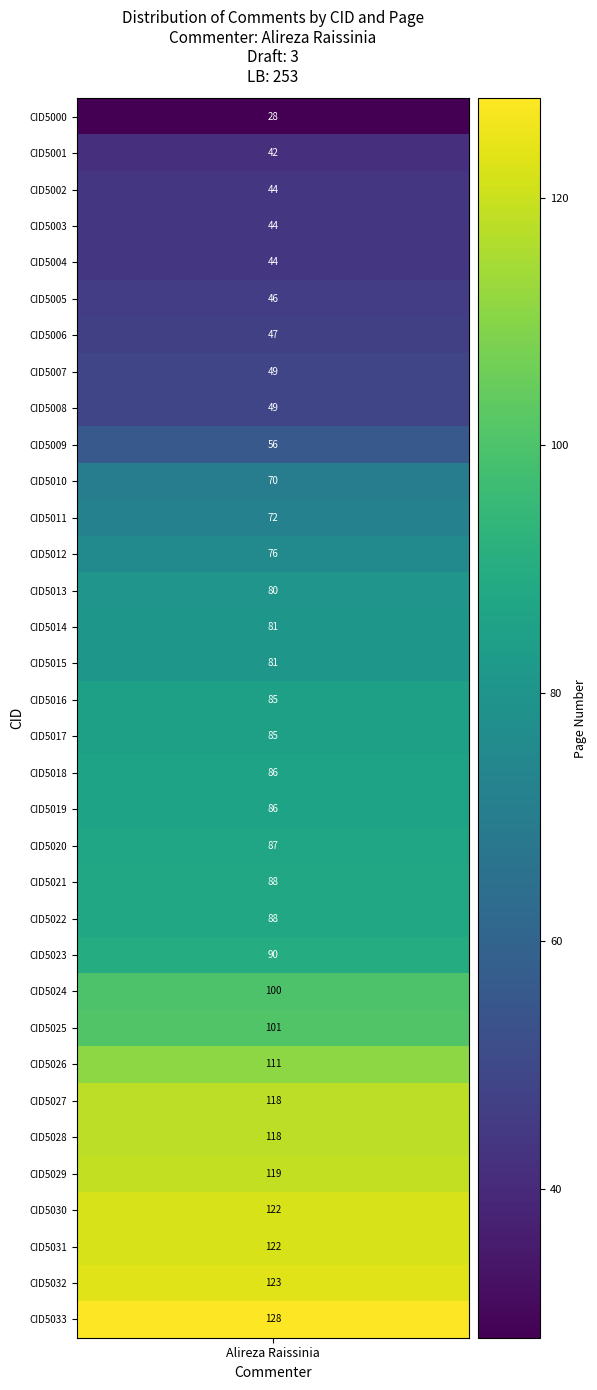

Reading left to right, list all the values displayed in this chart.

28	42	44	44	44	46	47	49	49	56	70	72	76	80	81	81	85	85	86	86	87	88	88	90	100	101	111	118	118	119	122	122	123	128